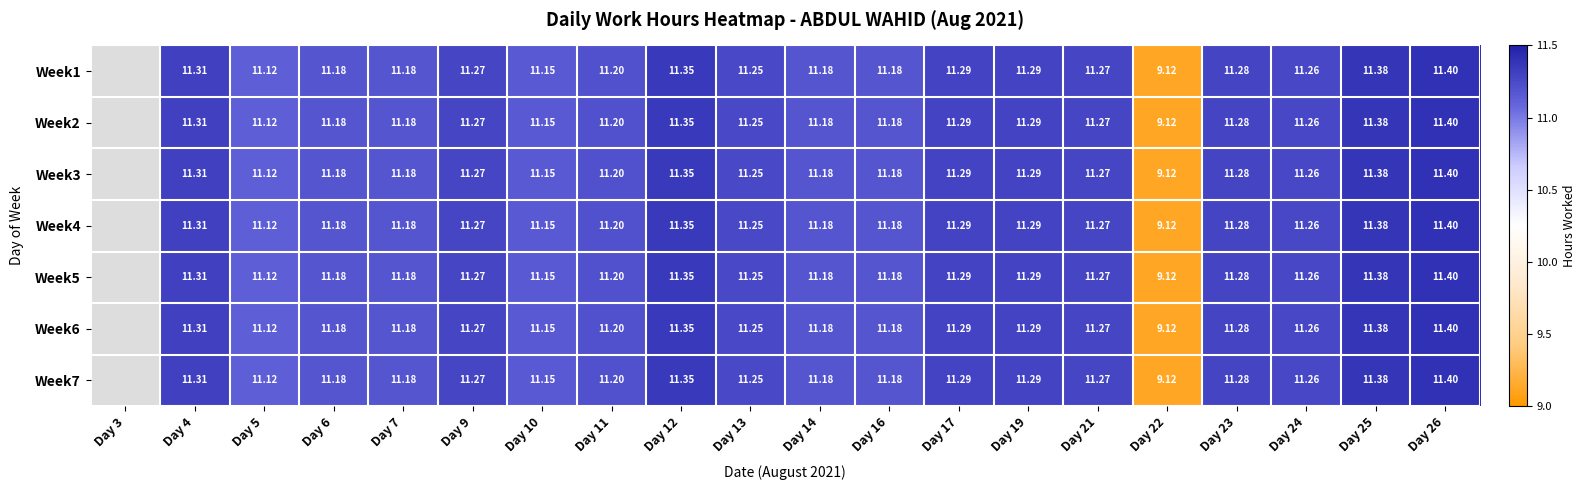

What is the total value across all series at Day 13?

78.8